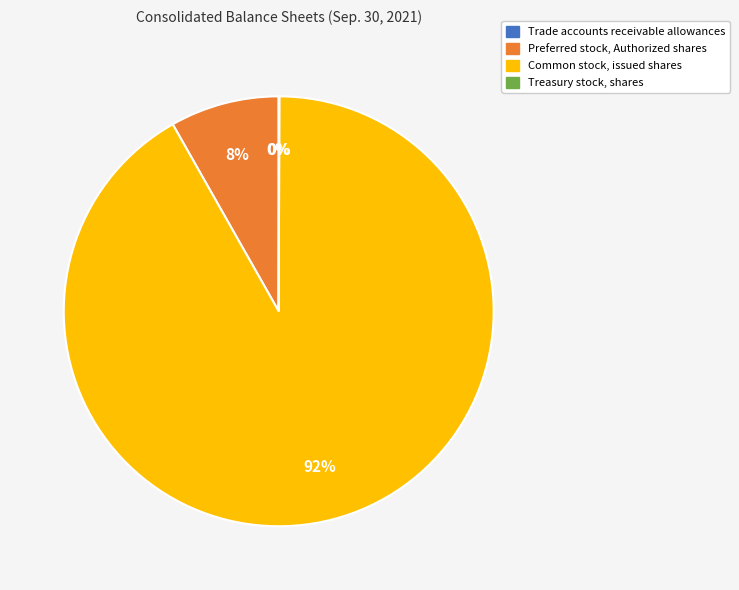

Is there a majority slice in this chart?

Yes